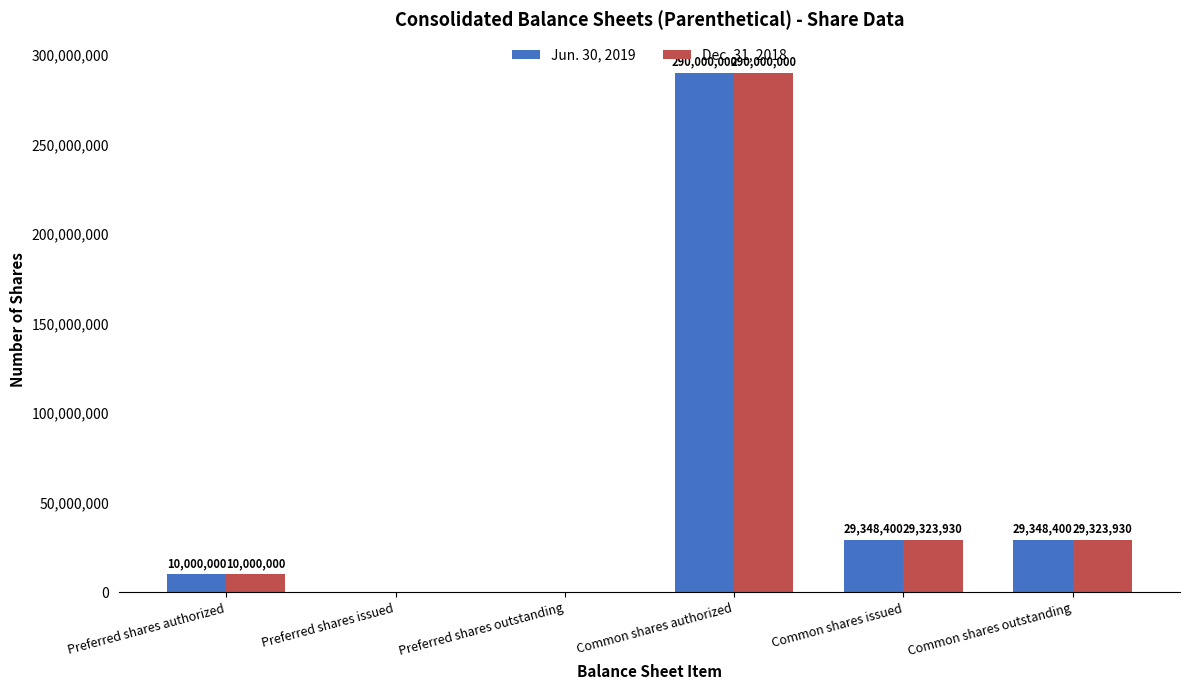

The Jun. 30, 2019 series shows 0 at Preferred shares outstanding. True or false?

True